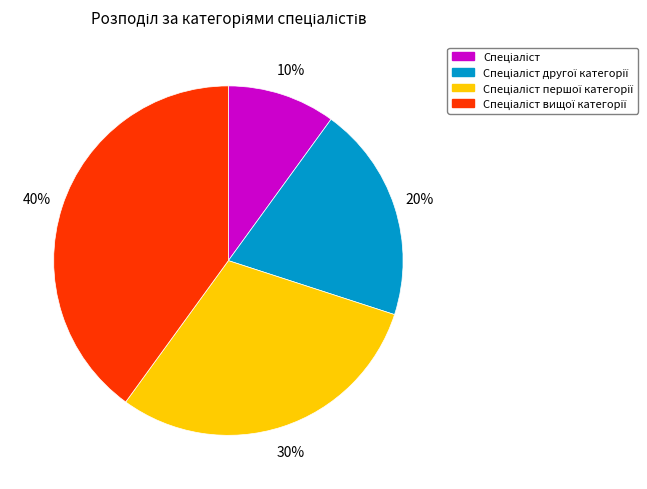

Is there any slice that represents more than half of the pie?

No